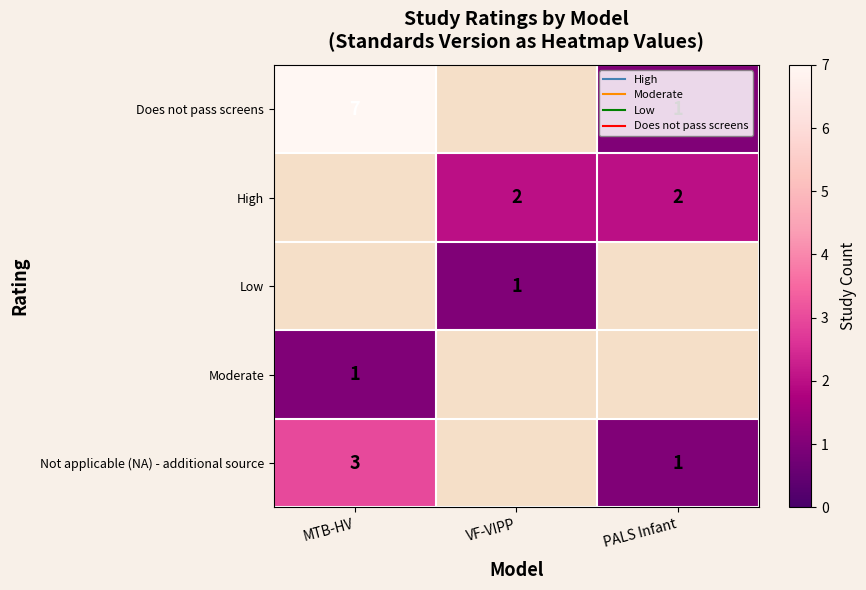

What is the difference between the Does not pass screens values at PALS Infant and MTB-HV?

6